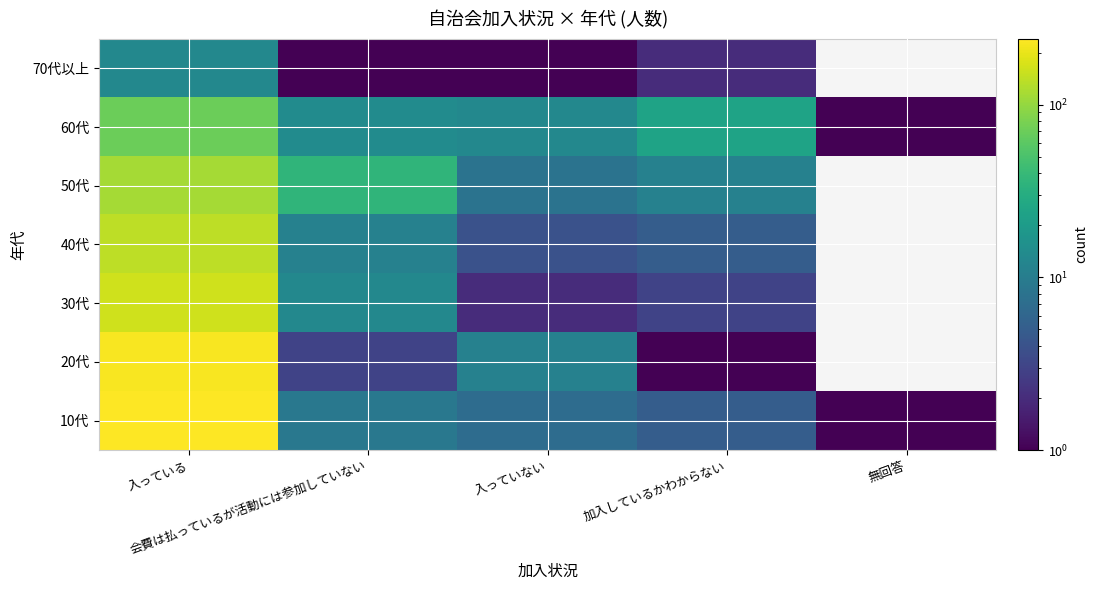

What is the maximum value shown in the chart?

240